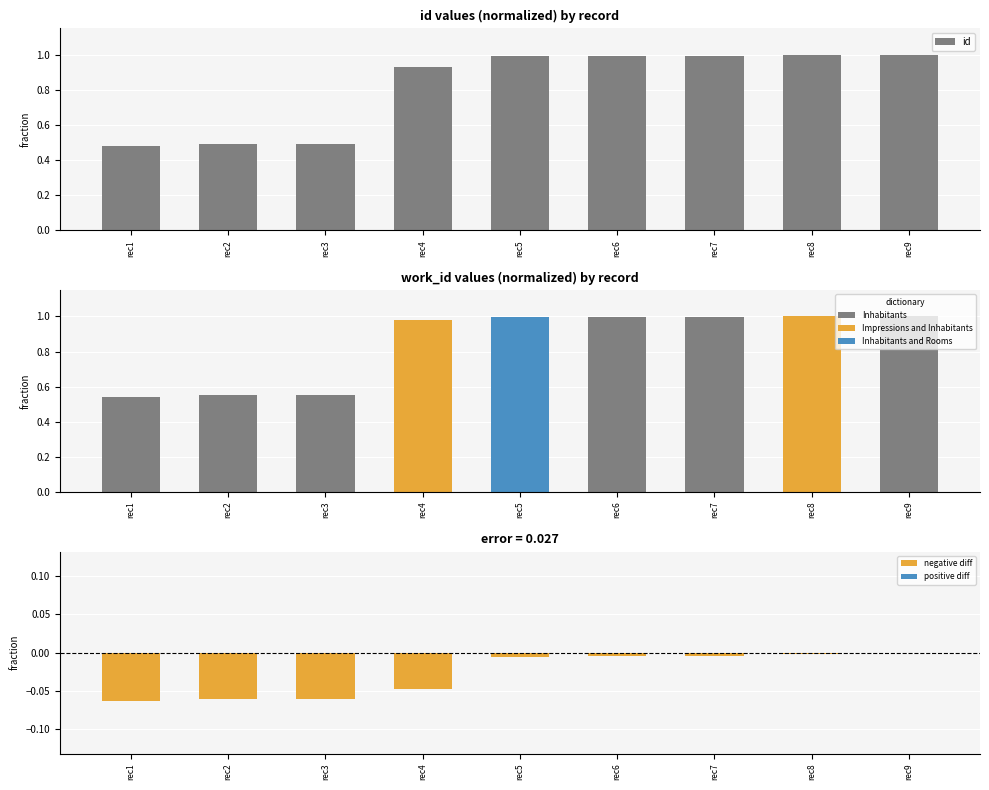

Rank the categories by value from highest to lowest.

rec9, rec8, rec7, rec6, rec5, rec4, rec3, rec2, rec1